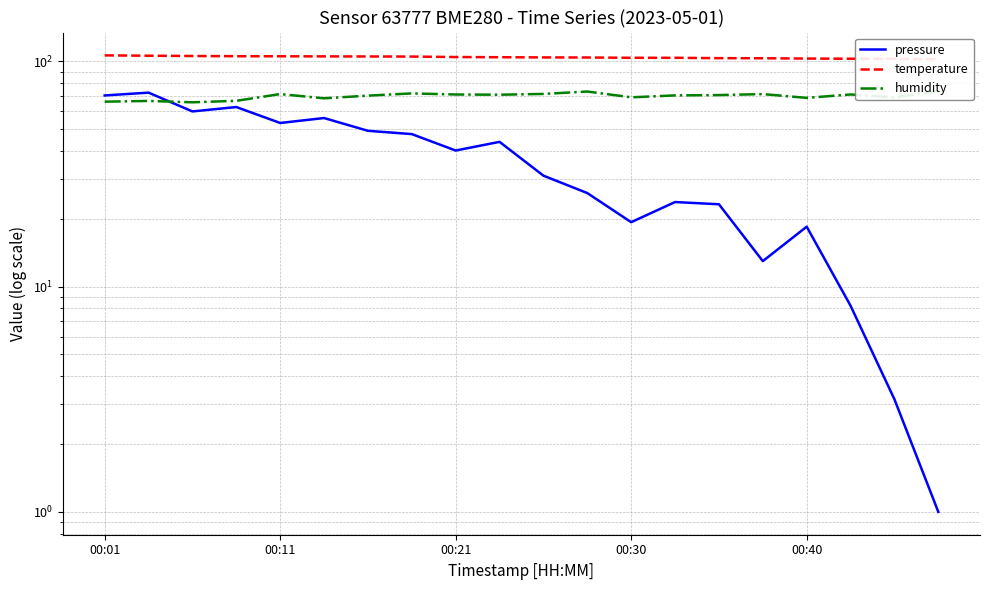

At how many categories does at least one series exceed 72?

20